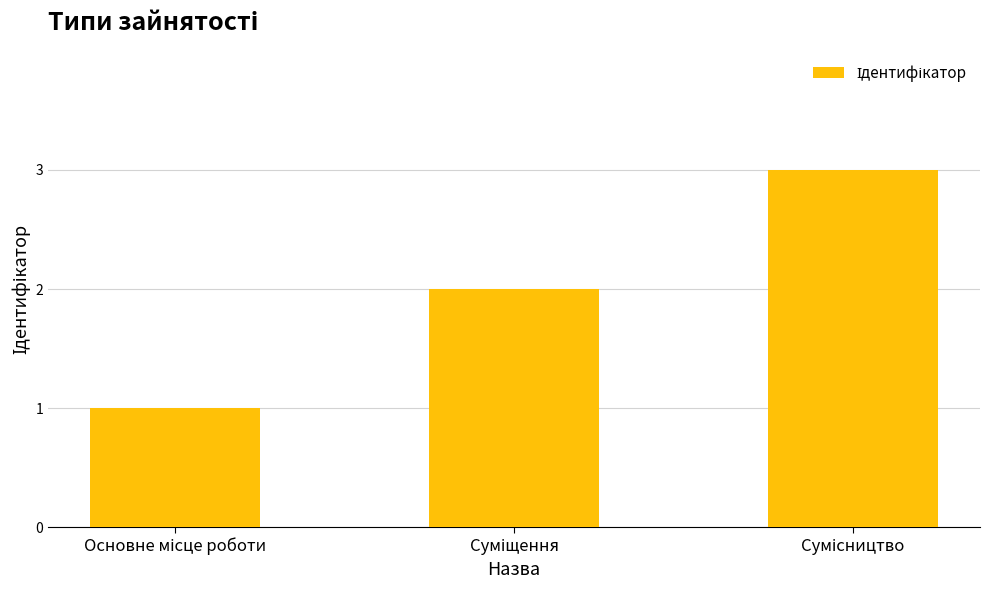

What is the sum of all values?

6